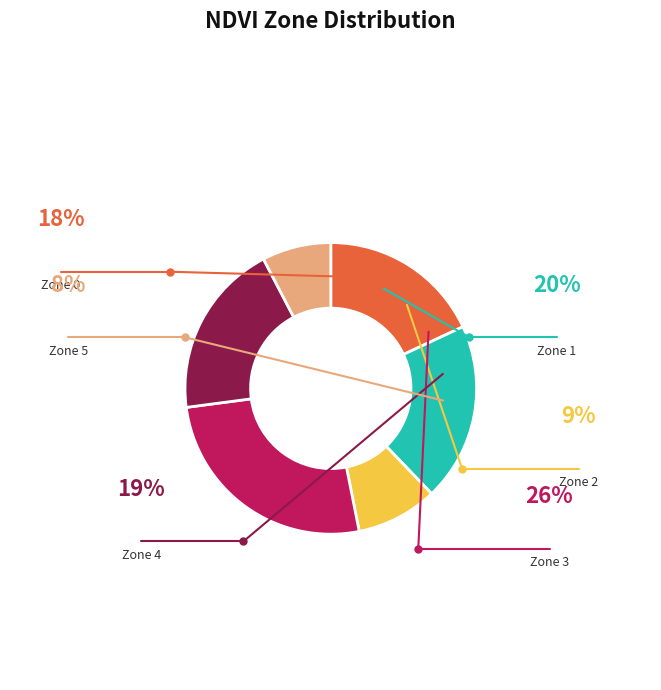

Combined, do Zone 2 and Zone 4 account for over 50%?

No